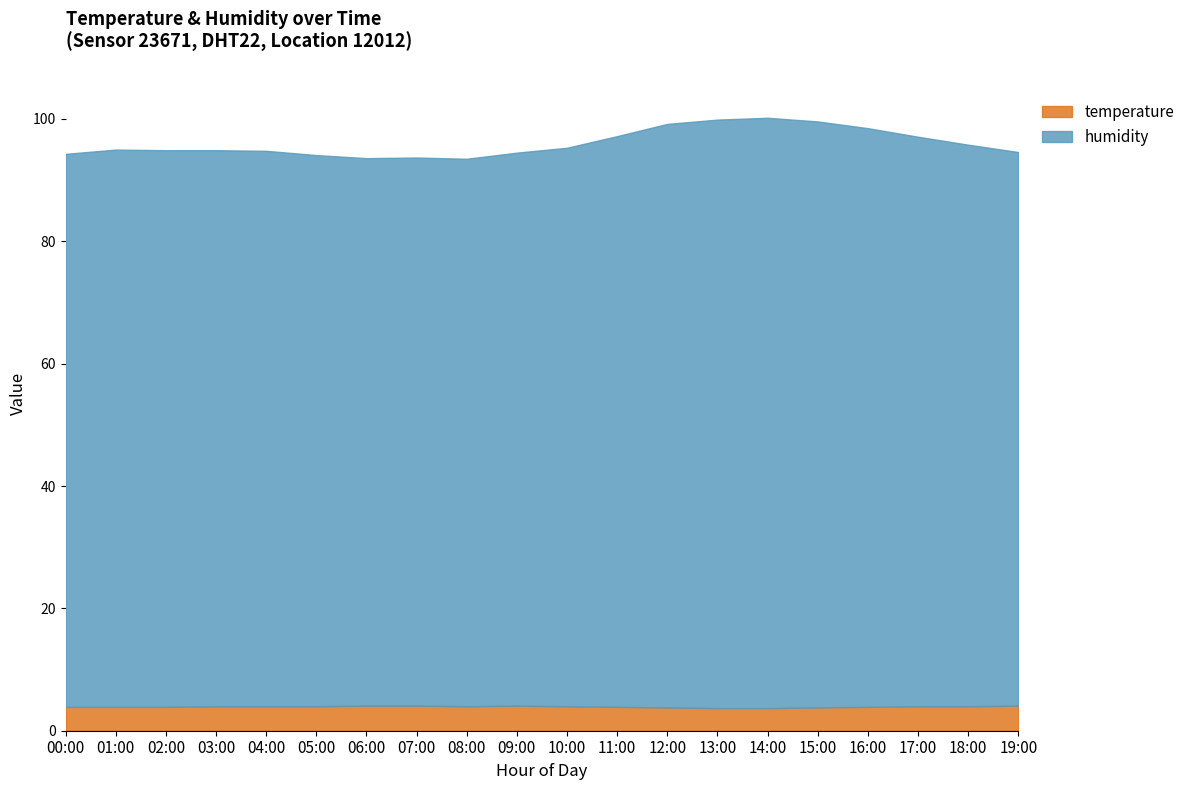

What is the average value of the temperature series?

3.9